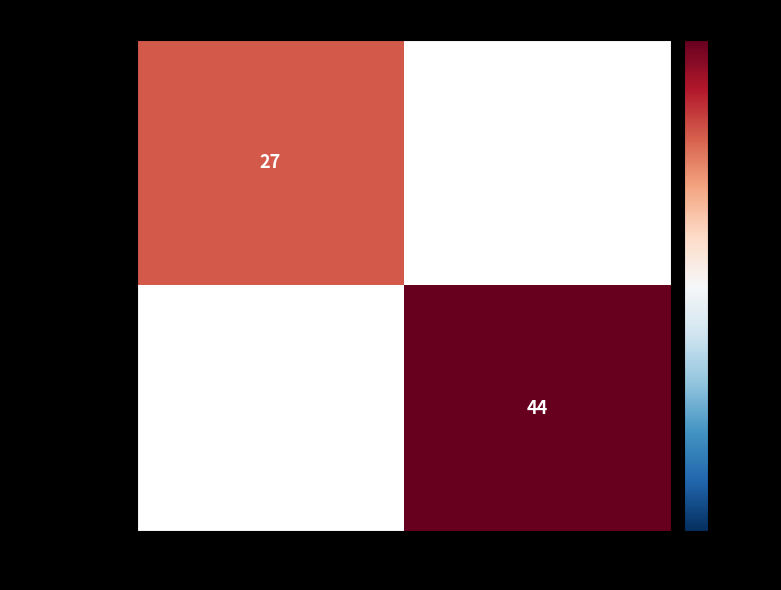

Which has a higher value, -1 or 1?

1